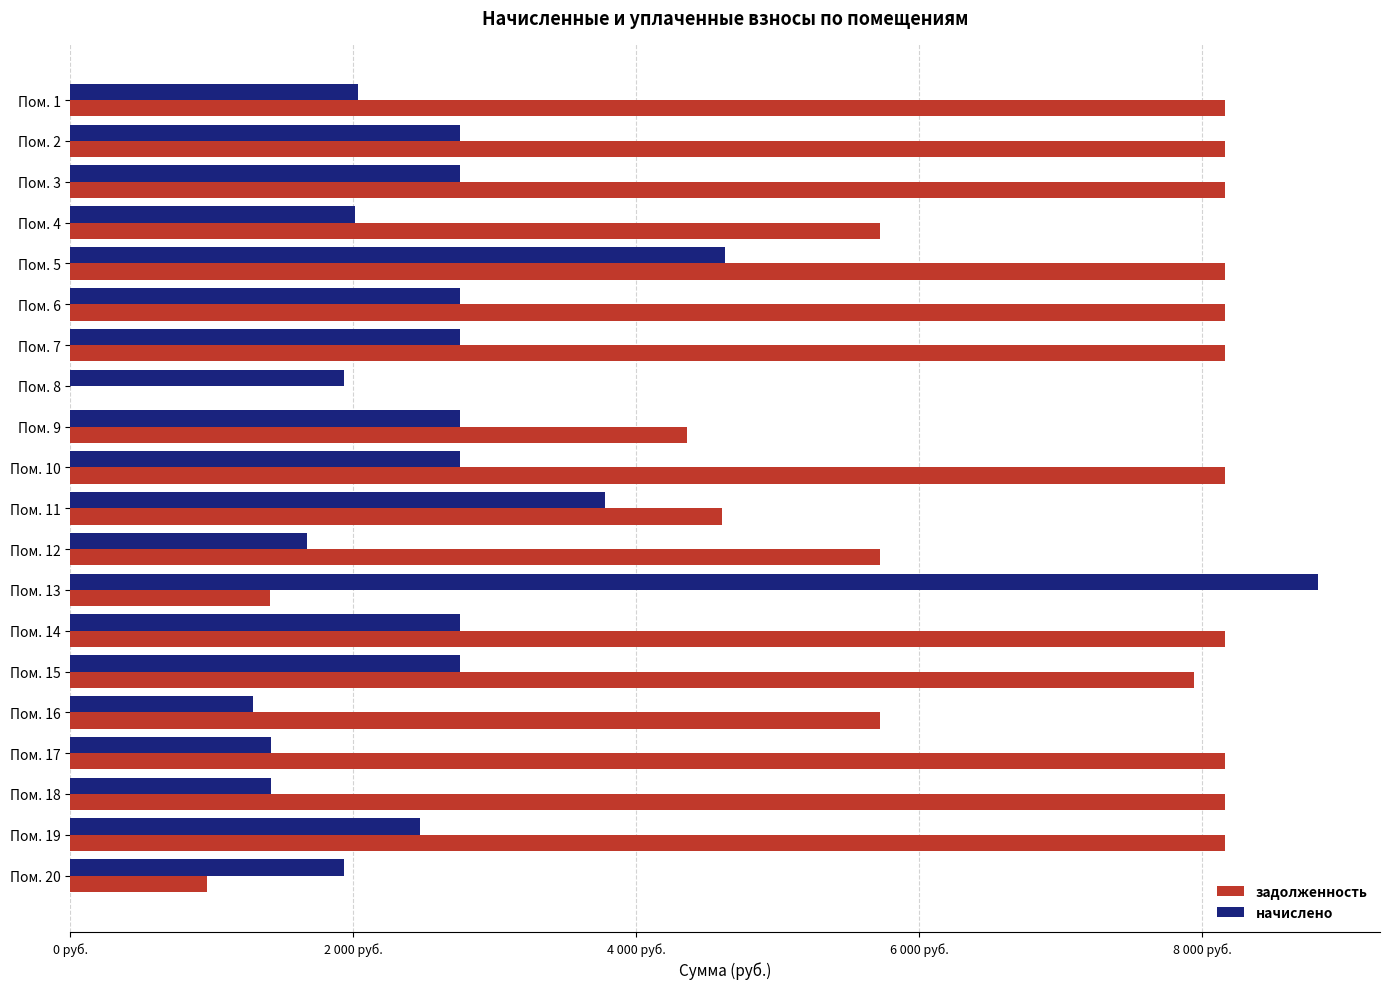

At how many categories does at least one series exceed 7050?

13